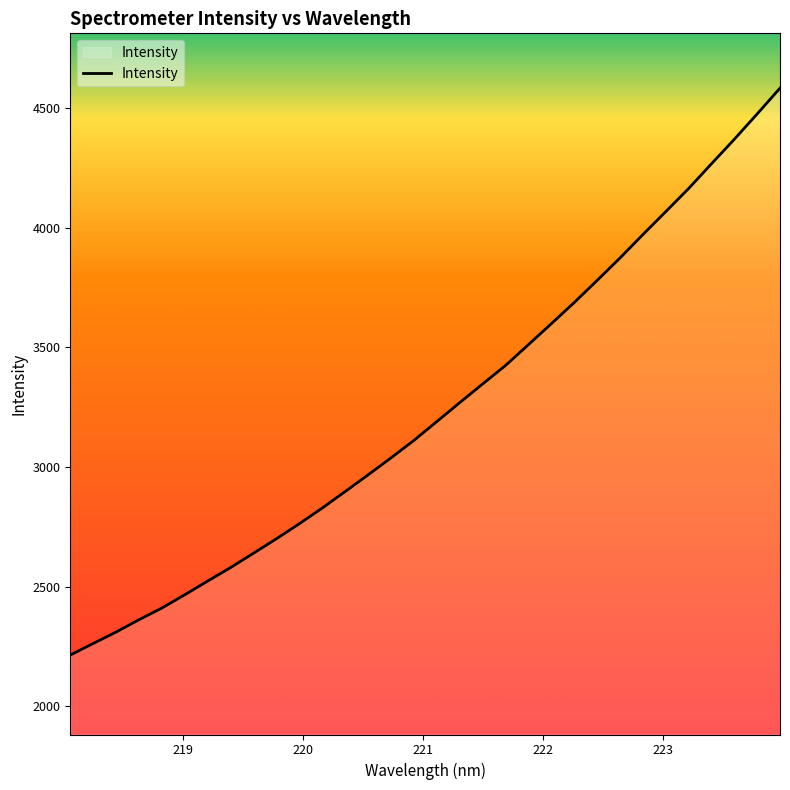

What is the greatest value displayed?

4583.3